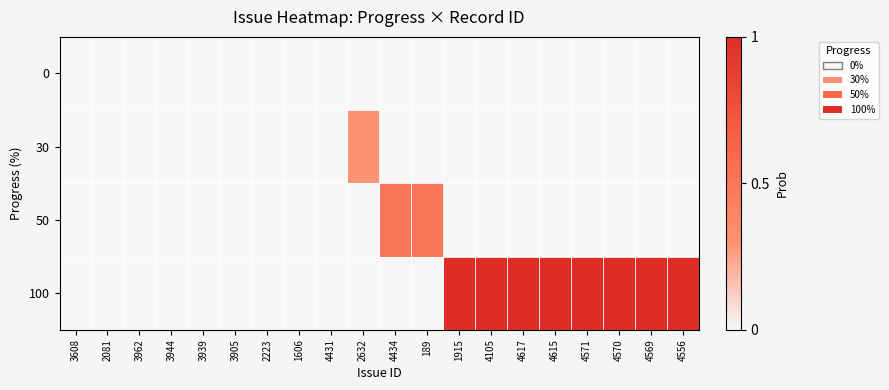

Reading left to right, transcribe all the data shown in this chart.

0: 3608=0.0	2081=0.0	3962=0.0	3944=0.0	3939=0.0	3905=0.0	2223=0.0	1606=0.0	4431=0.0	2632=0.0	4434=0.0	189=0.0	1915=0.0	4105=0.0	4617=0.0	4615=0.0	4571=0.0	4570=0.0	4569=0.0	4556=0.0
30: 3608=0.0	2081=0.0	3962=0.0	3944=0.0	3939=0.0	3905=0.0	2223=0.0	1606=0.0	4431=0.0	2632=0.3	4434=0.0	189=0.0	1915=0.0	4105=0.0	4617=0.0	4615=0.0	4571=0.0	4570=0.0	4569=0.0	4556=0.0
50: 3608=0.0	2081=0.0	3962=0.0	3944=0.0	3939=0.0	3905=0.0	2223=0.0	1606=0.0	4431=0.0	2632=0.0	4434=0.5	189=0.5	1915=0.0	4105=0.0	4617=0.0	4615=0.0	4571=0.0	4570=0.0	4569=0.0	4556=0.0
100: 3608=0.0	2081=0.0	3962=0.0	3944=0.0	3939=0.0	3905=0.0	2223=0.0	1606=0.0	4431=0.0	2632=0.0	4434=0.0	189=0.0	1915=1.0	4105=1.0	4617=1.0	4615=1.0	4571=1.0	4570=1.0	4569=1.0	4556=1.0